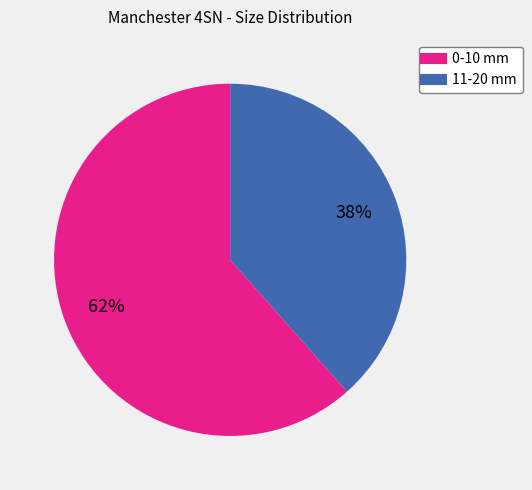

The 0-10 mm slice represents 62% of the pie. True or false?

True